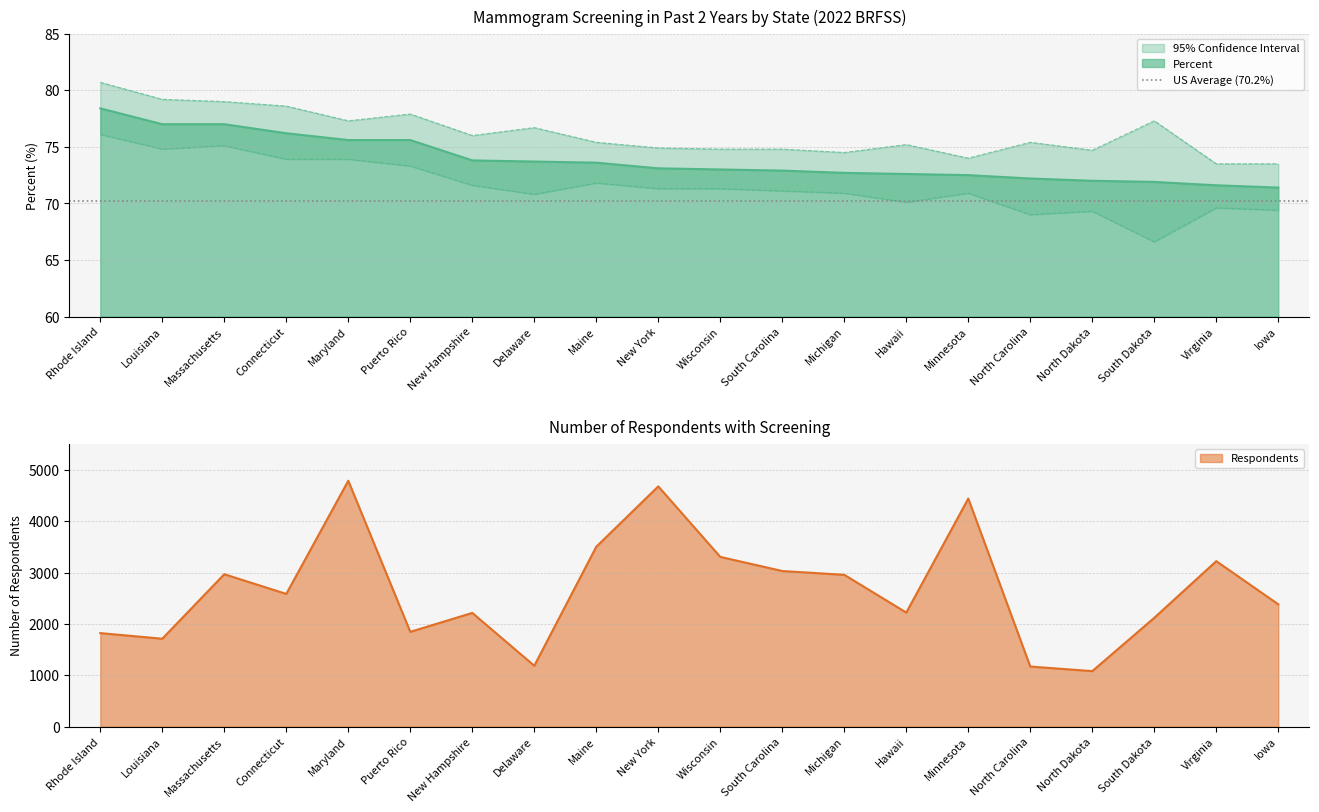

What is the label of the 12th point from the left?

South Carolina